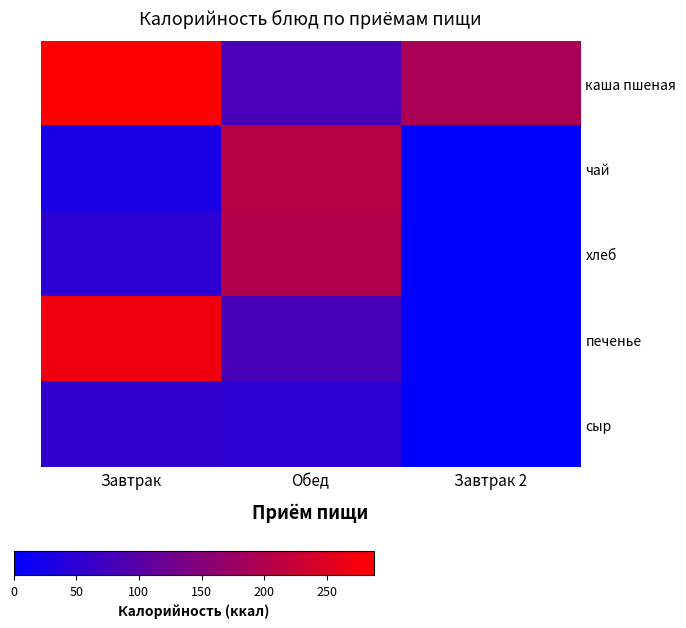

What is the maximum value shown in the chart?

287.0